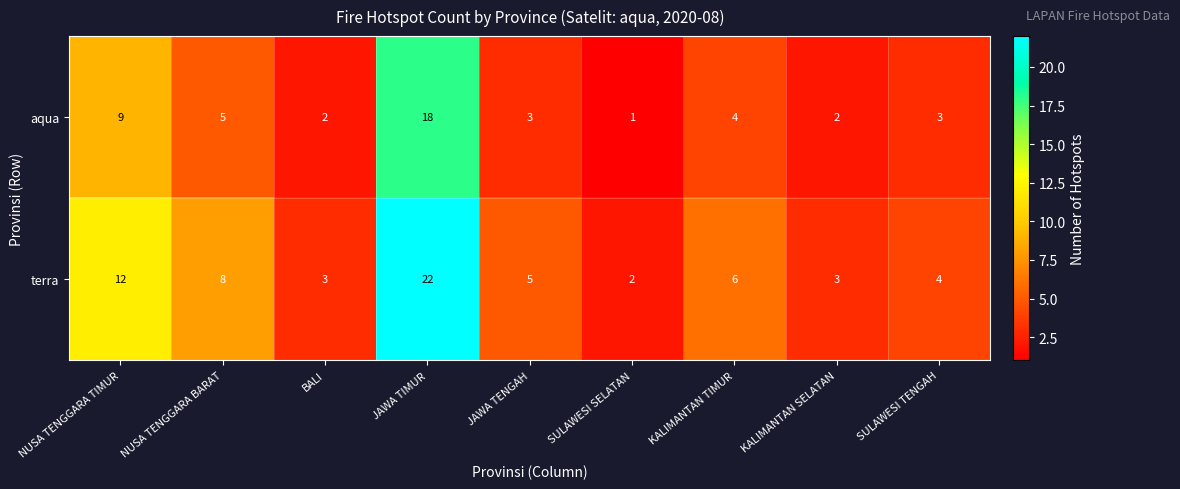

Reading left to right, extract all data points from this chart.

aqua: 9	5	2	18	3	1	4	2	3
terra: 12	8	3	22	5	2	6	3	4